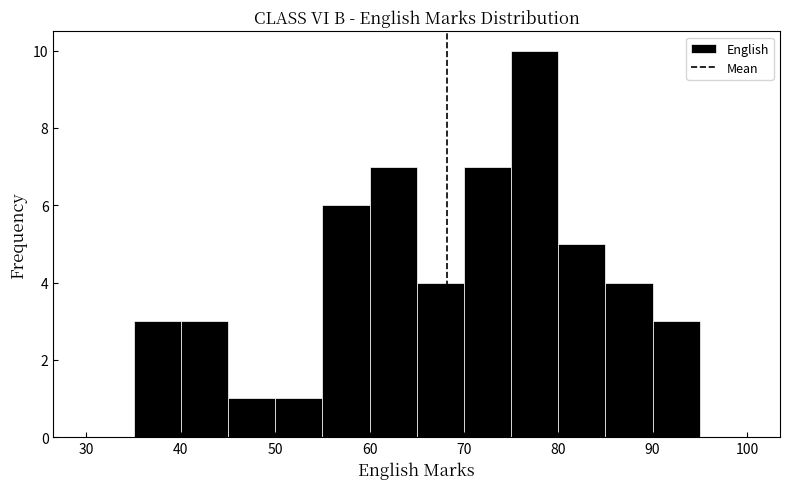

What is the height of the bar covering 80 to 85 on the x-axis? The values are not printed on the chart, so give them approximately, as read against the axis.

5